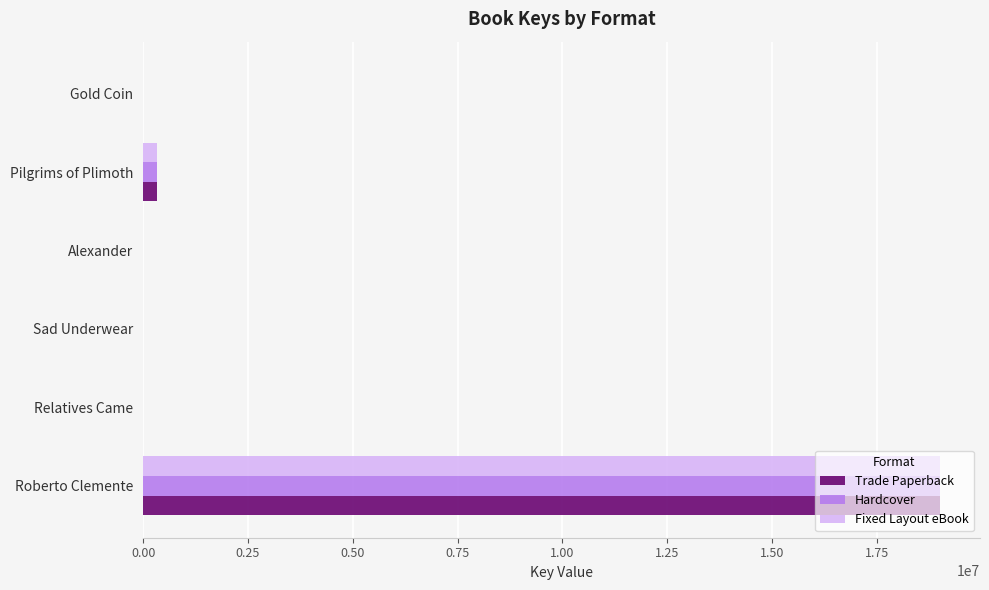

What is the greatest value displayed?

19011168